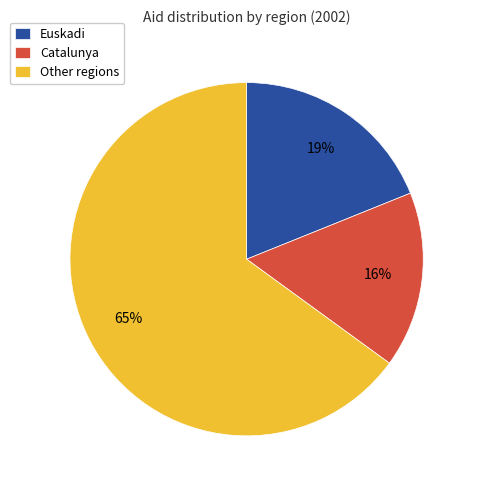

What is the ratio of the value at Other regions to the value at Euskadi?

3.4